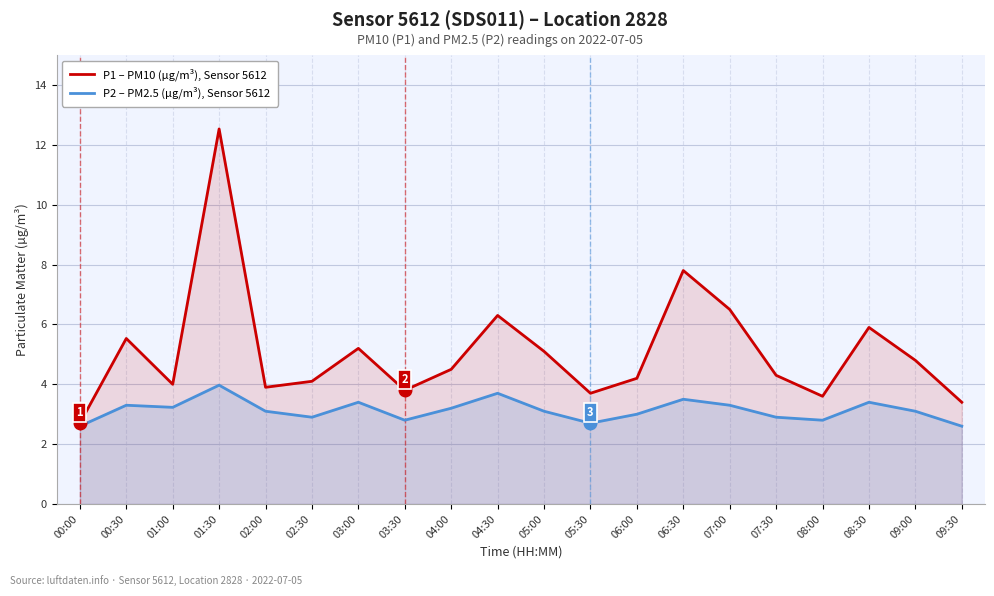

Which series changed the most between 01:30 and 04:00?

P1 – PM10 (µg/m³), Sensor 5612